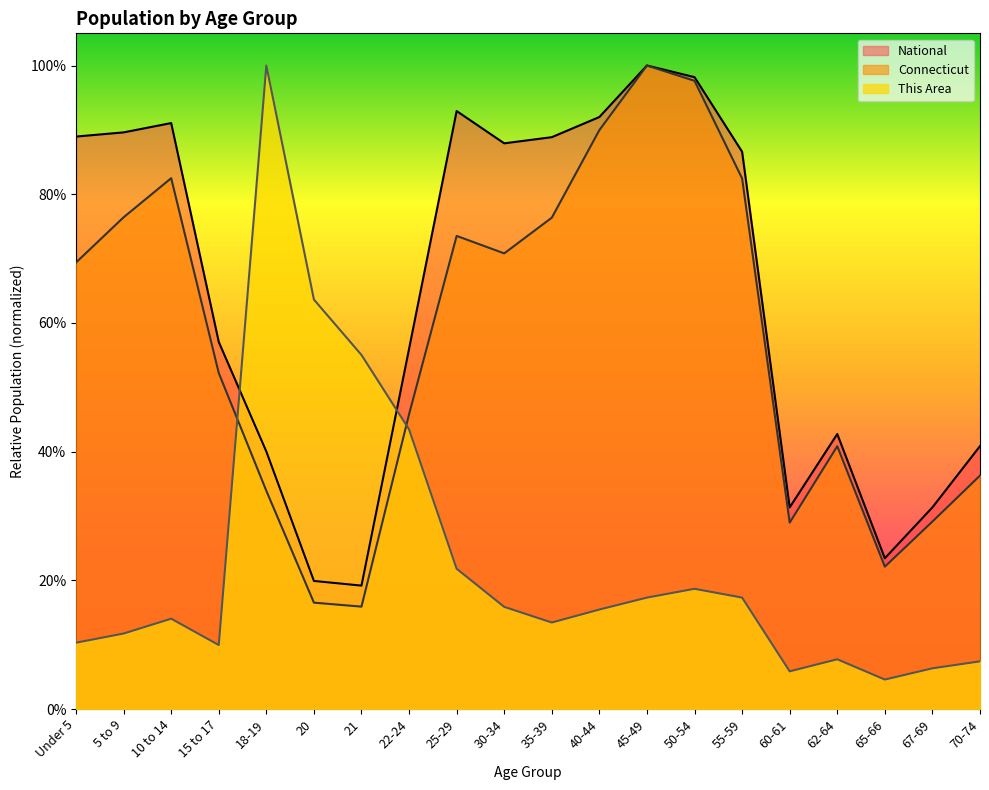

Between which two adjacent categories do National and This Area first intersect?

15 to 17 and 18-19